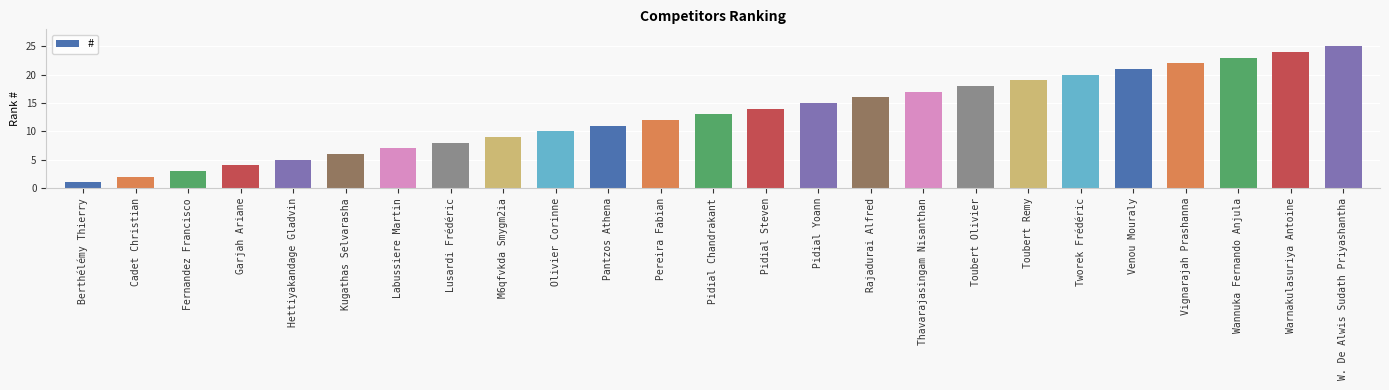

Rank the categories by value from lowest to highest.

Berthélémy Thierry, Cadet Christian, Fernandez Francisco, Garjah Ariane, Hettiyakandage Gladvin, Kugathas Selvarasha, Labussiere Martin, Lusardi Frédéric, M6qfvkda Smygm2ia, Olivier Corinne, Pantzos Athena, Pereira Fabian, Pidial Chandrakant, Pidial Steven, Pidial Yoann, Rajadurai Alfred, Thavarajasingam Nisanthan, Toubert Olivier, Toubert Remy, Tworek Frédéric, Venou Mouraly, Vignarajah Prashanna, Wannuka Fernando Anjula, Warnakulasuriya Antoine, W. De Alwis Sudath Priyashantha